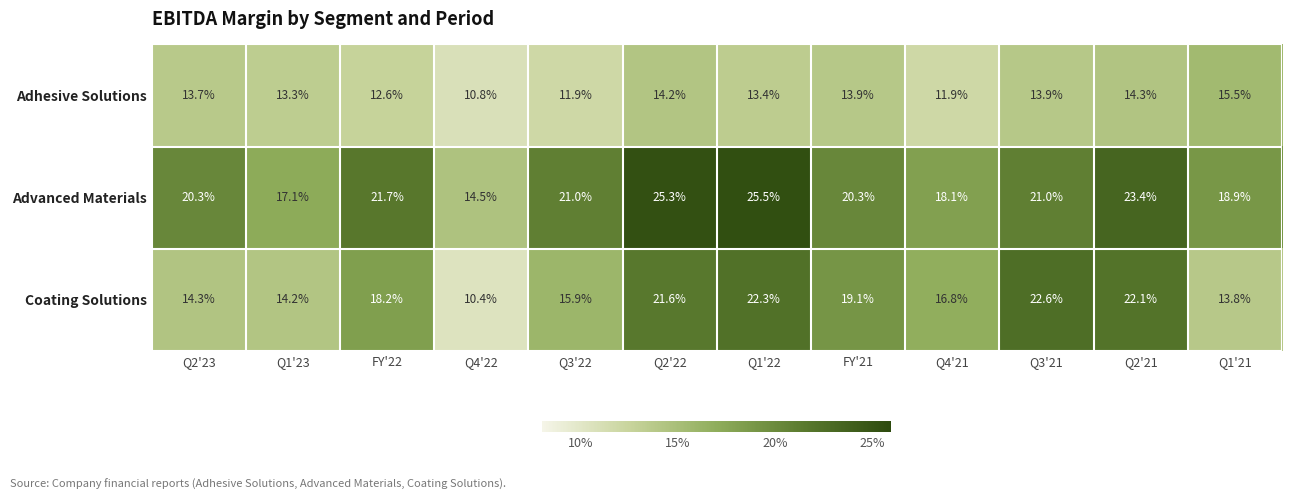

The value of Adhesive Solutions at Q3'22 is 3.6. True or false?

False